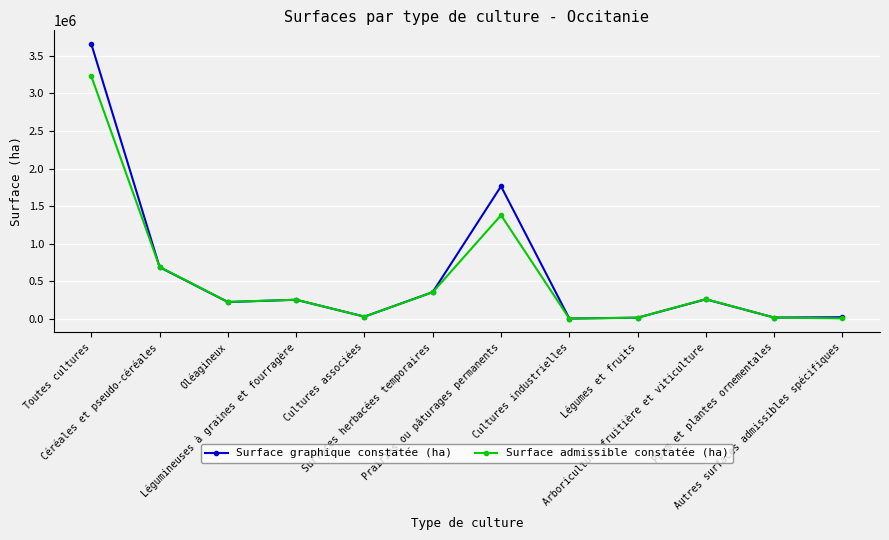

Which series has the largest range (max minus min)?

Surface graphique constatée (ha)